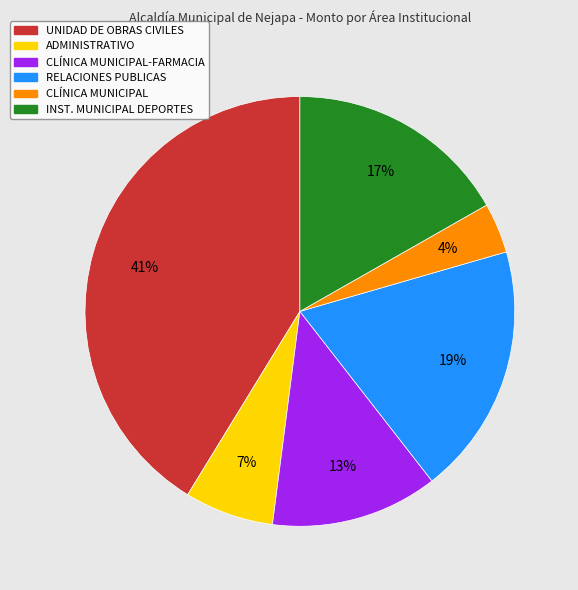

How many segments does this pie chart have?

6